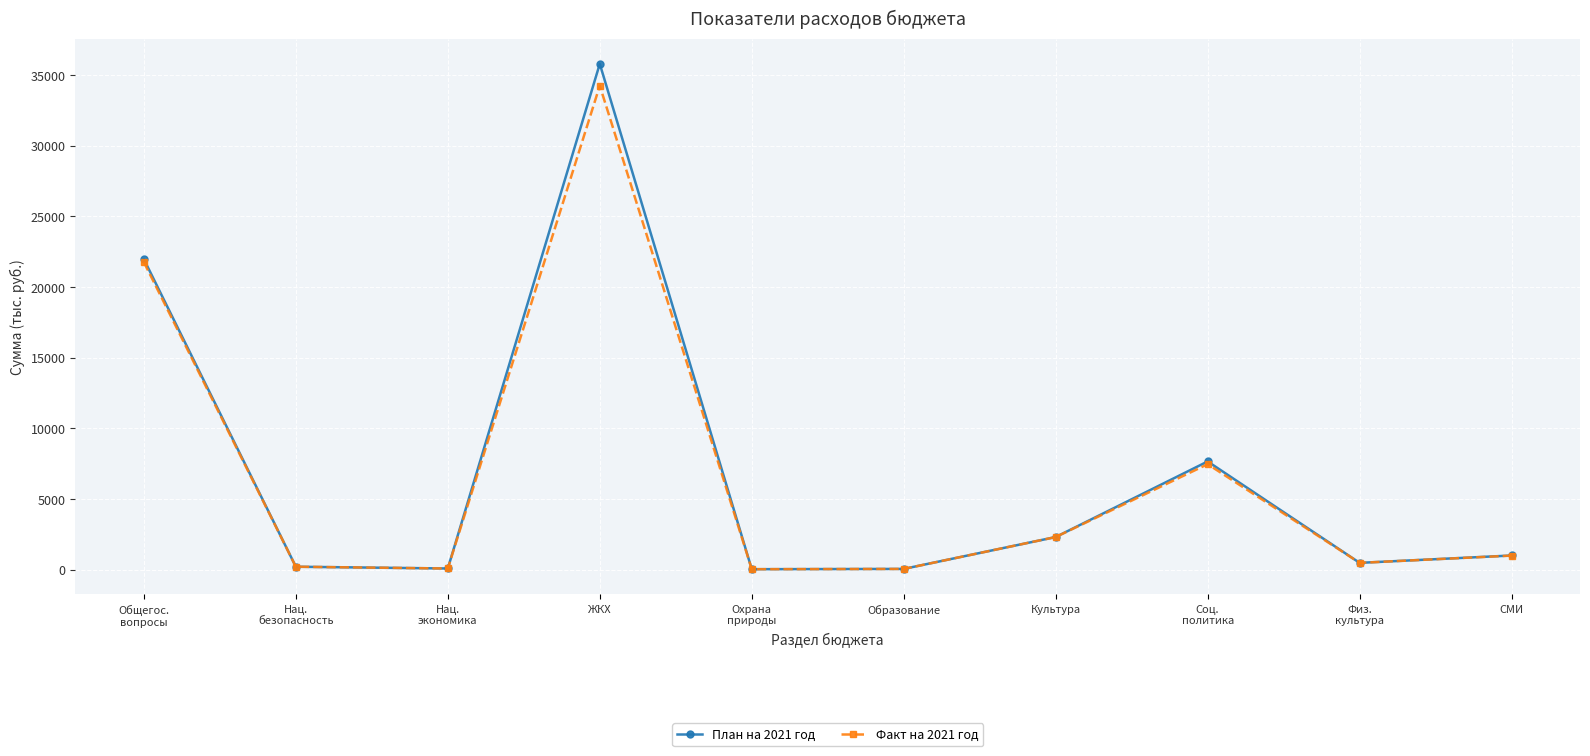

True or false: План на 2021 год has a value of 79.5 at Нац.
экономика.

True